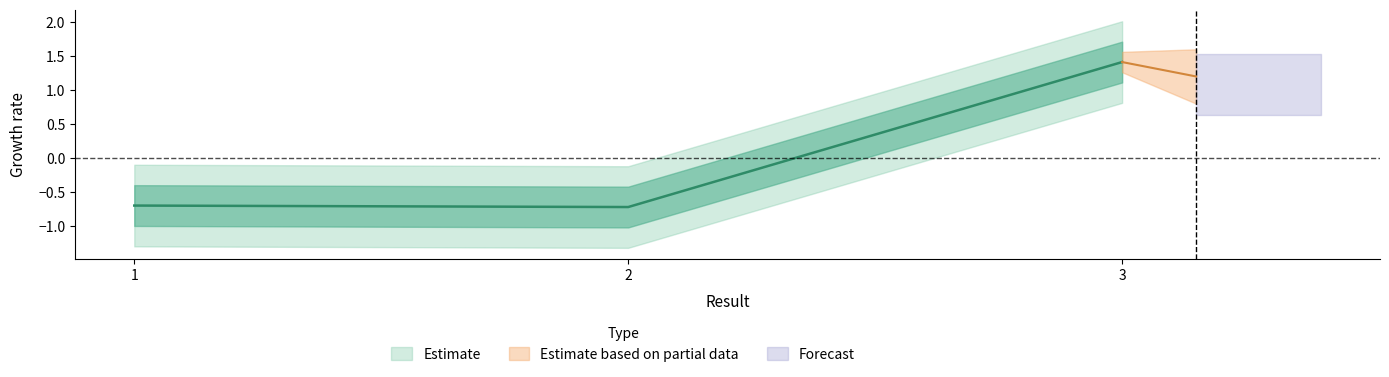

At which label does the data first exceed 0?

3